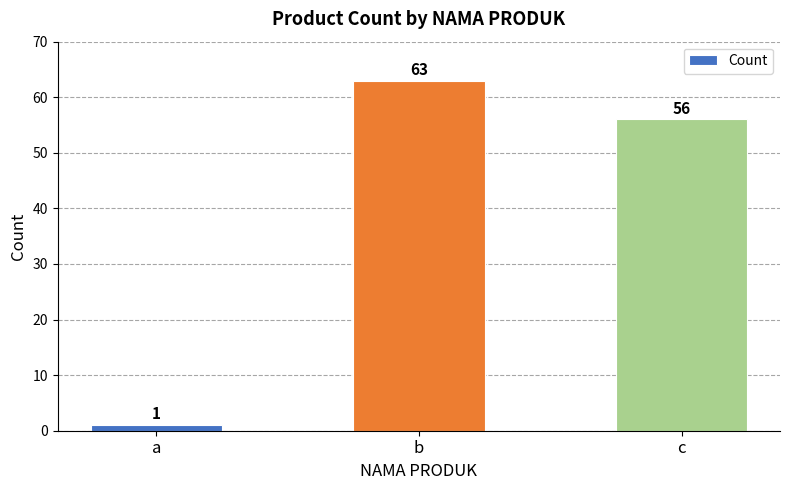

At which label does the data first exceed 56?

b